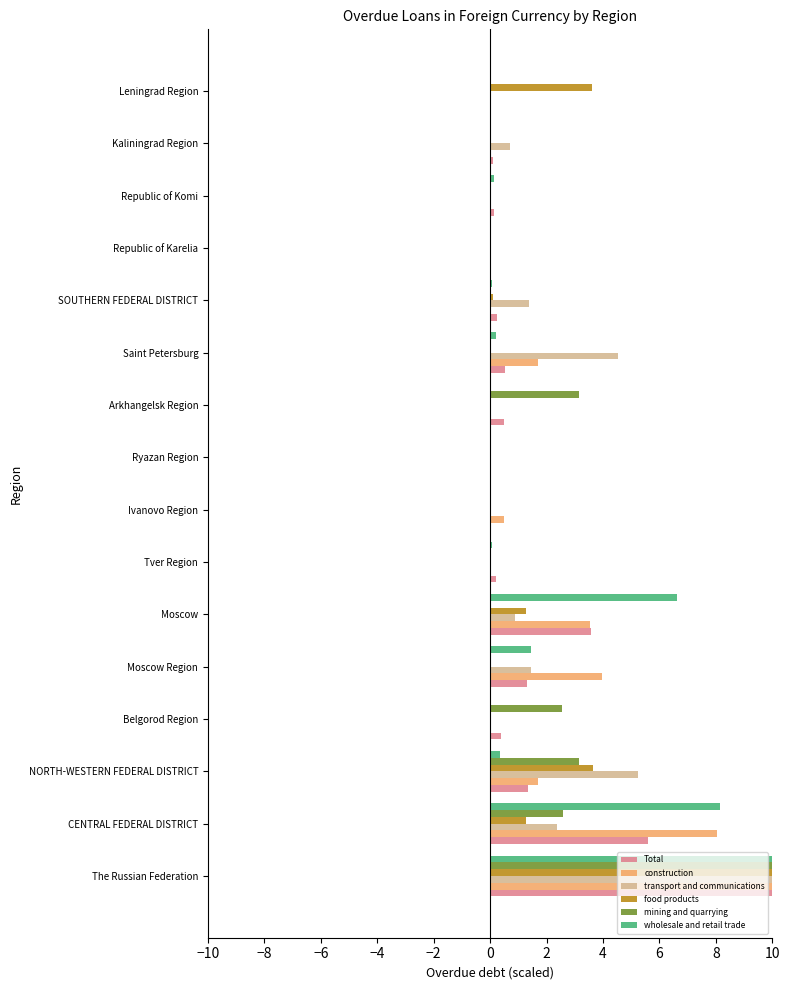

Which series changed the most between Arkhangelsk Region and Republic of Karelia?

mining and quarrying